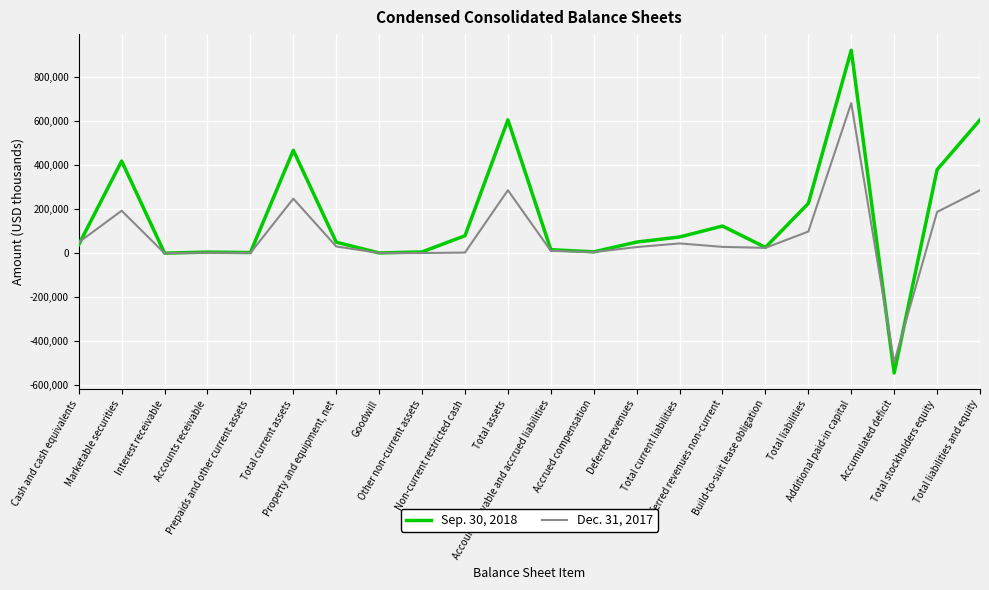

How many lines are shown in the chart?

2